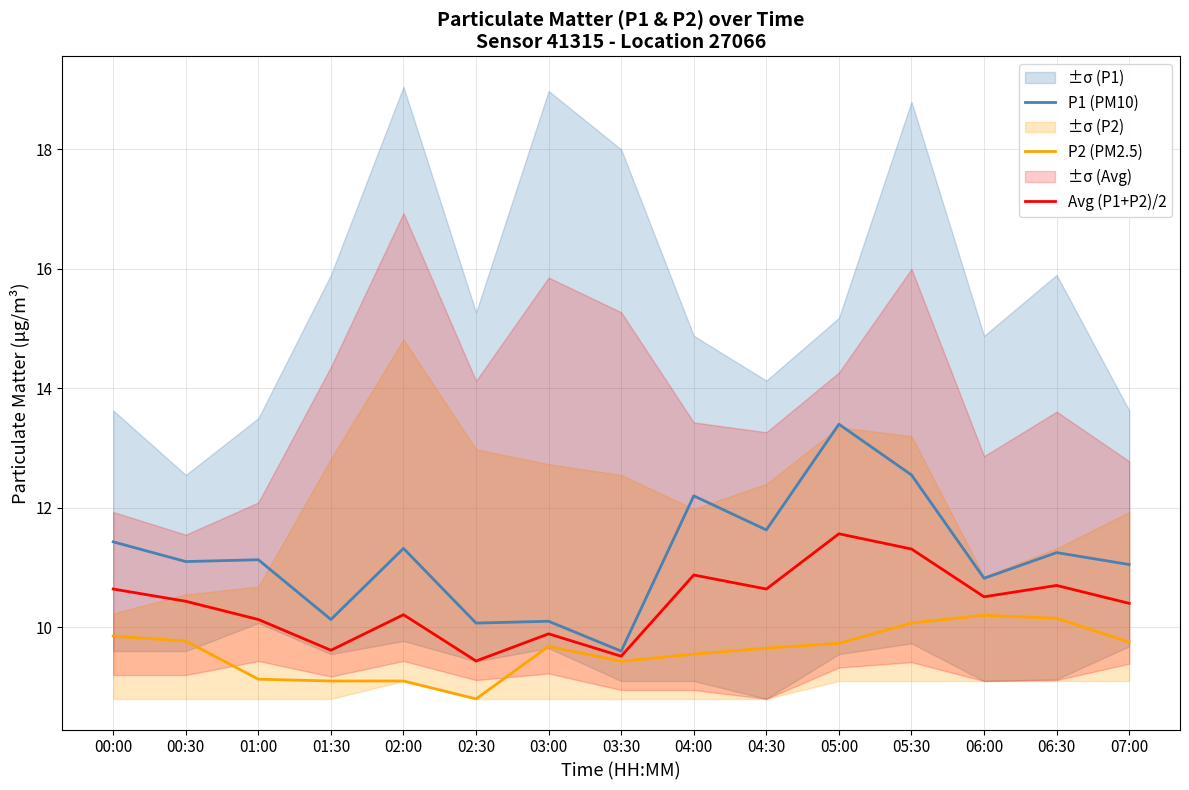

What position from the left is 04:30?

10